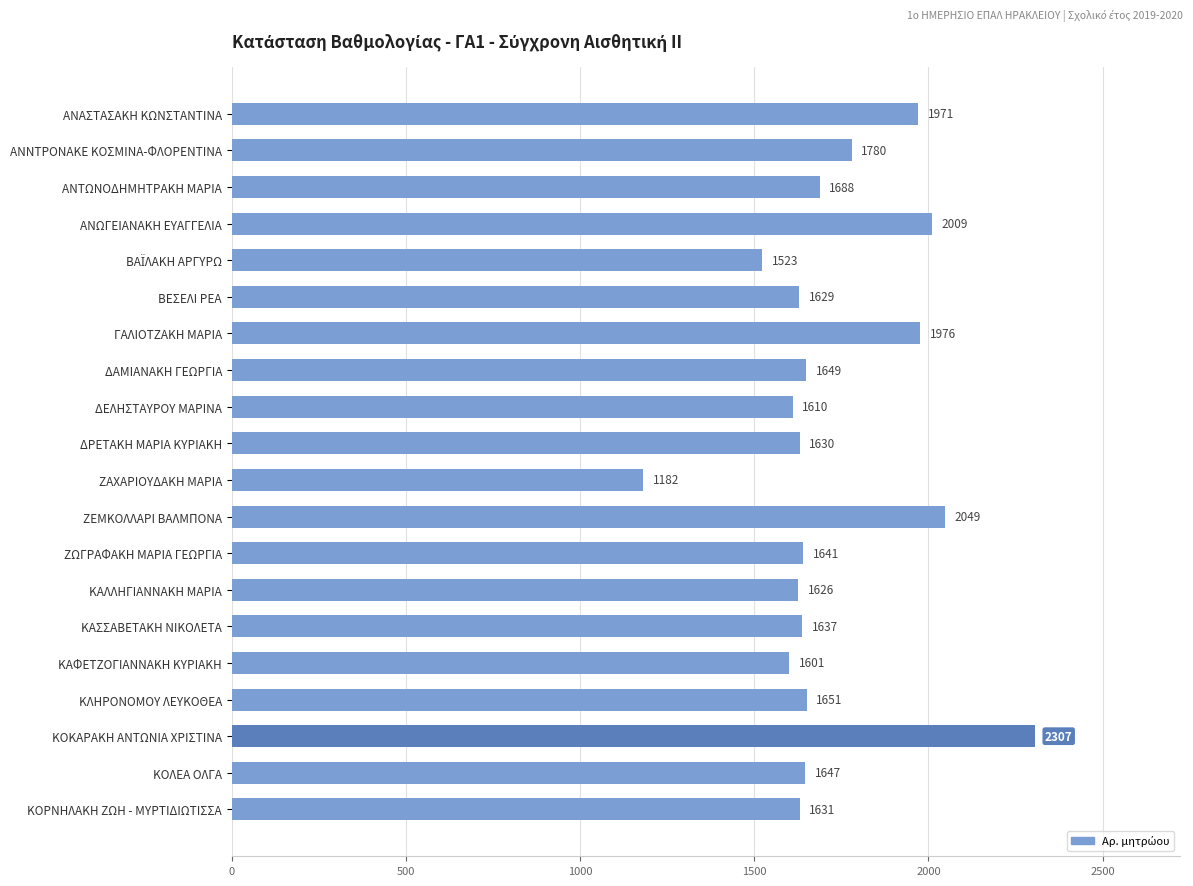

What is the difference between the second highest and second lowest values?

526